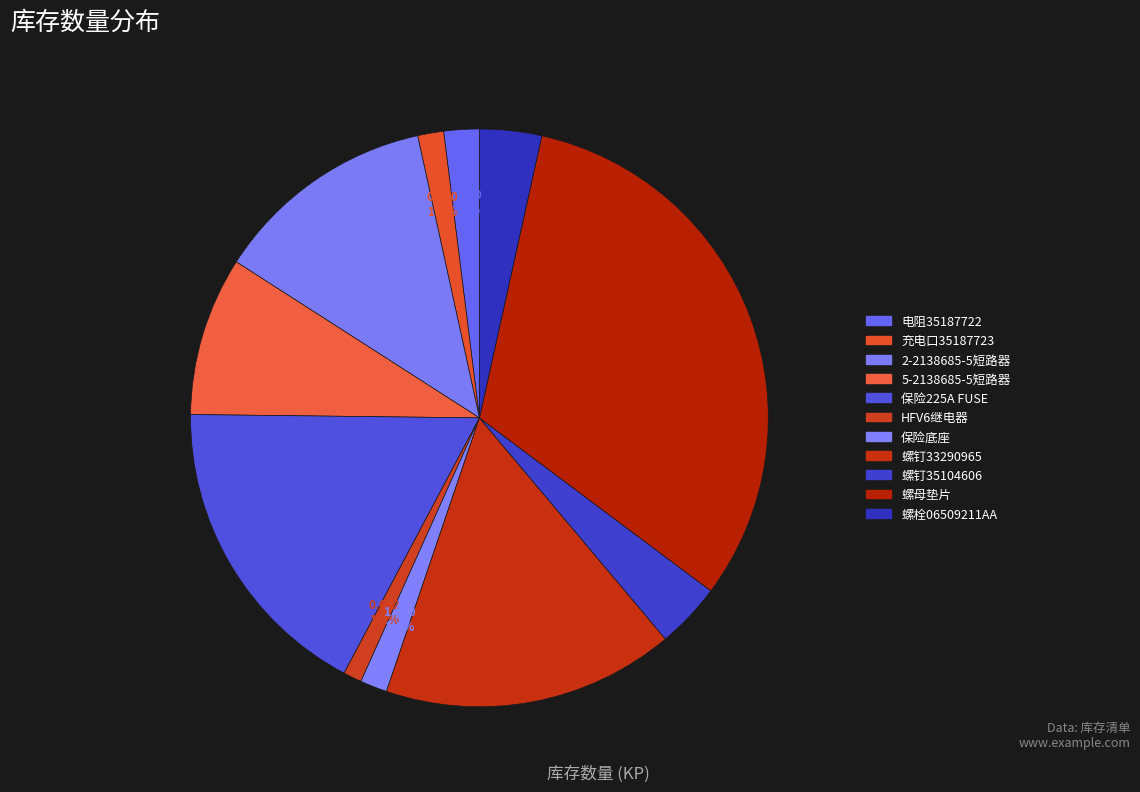

Rank the categories by value from highest to lowest.

螺母垫片135217008, 3298225.Z保险225 AMP FUSE, 螺钉33290965, 2-2138685-5 短路器, 5-2138685-5 短路器, 螺钉35104606, 螺栓06509211AA, 电阻35187722, 保险底座OFHM0003ZXJC, 充电口35187723, HFV6/012H-TR(265) 继电器